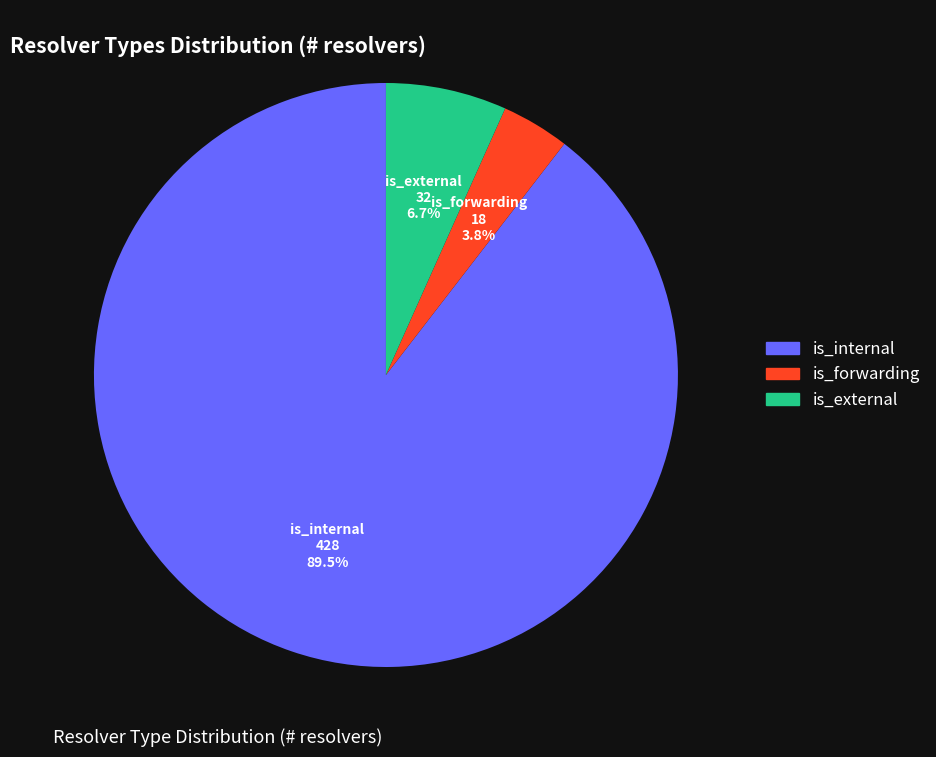

Which category accounts for the majority?

is_internal